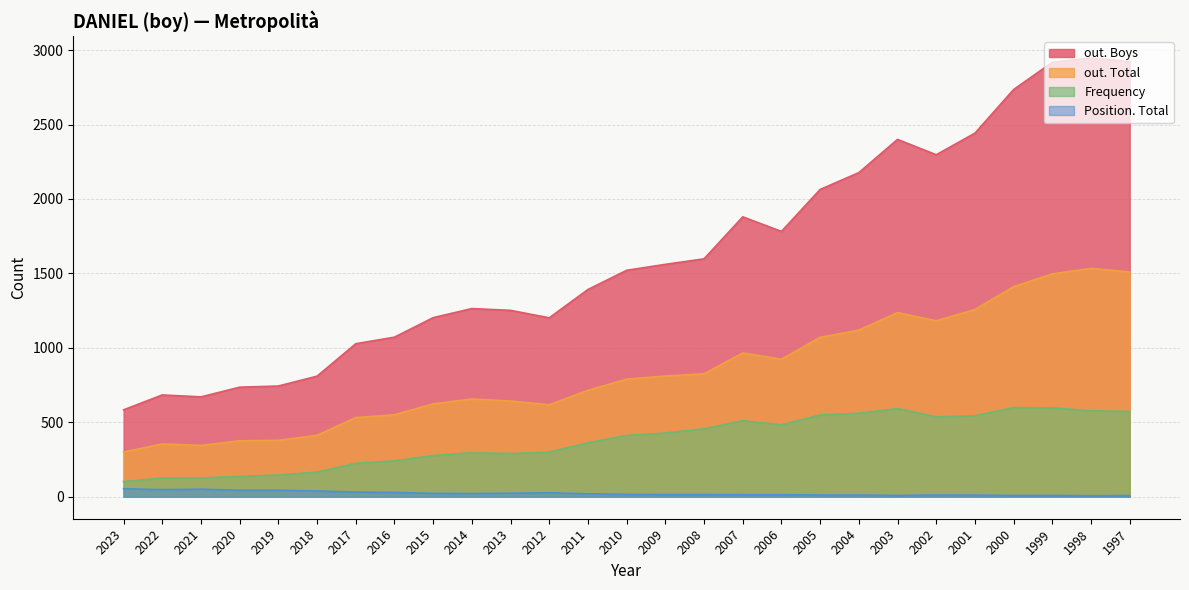

What is the spread (max minus min) of values at 1999?

2909